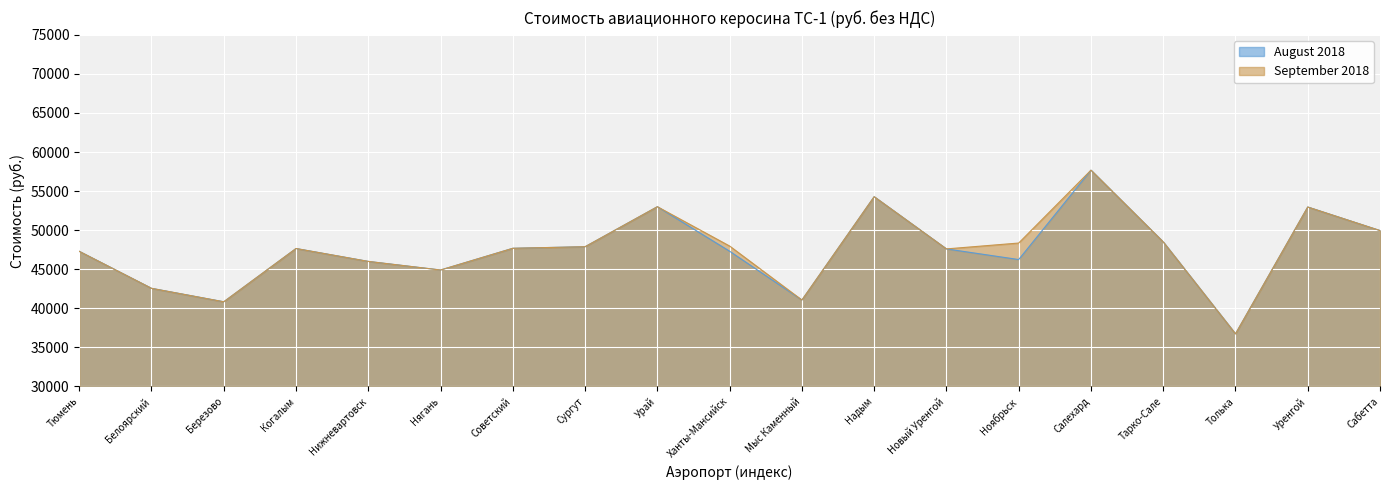

List the series in order of their peak value, lowest first.

August 2018, September 2018